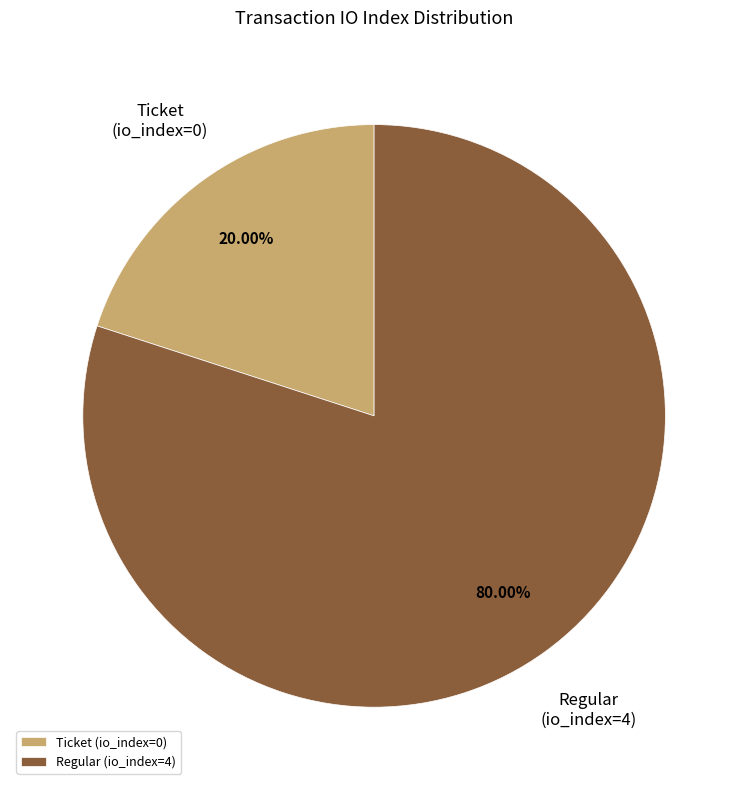

To the nearest percent, what is the average slice percentage?

50%